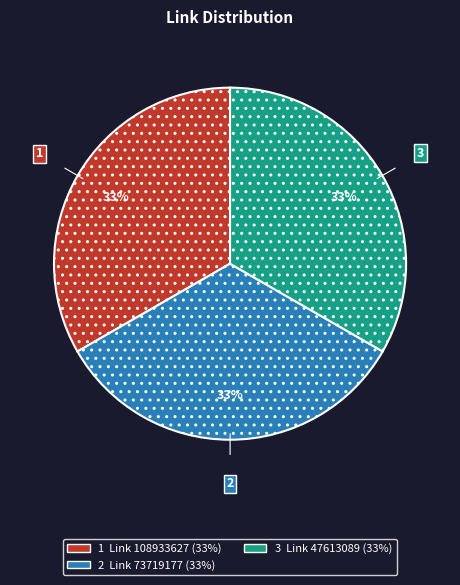

Is there a majority slice in this chart?

No